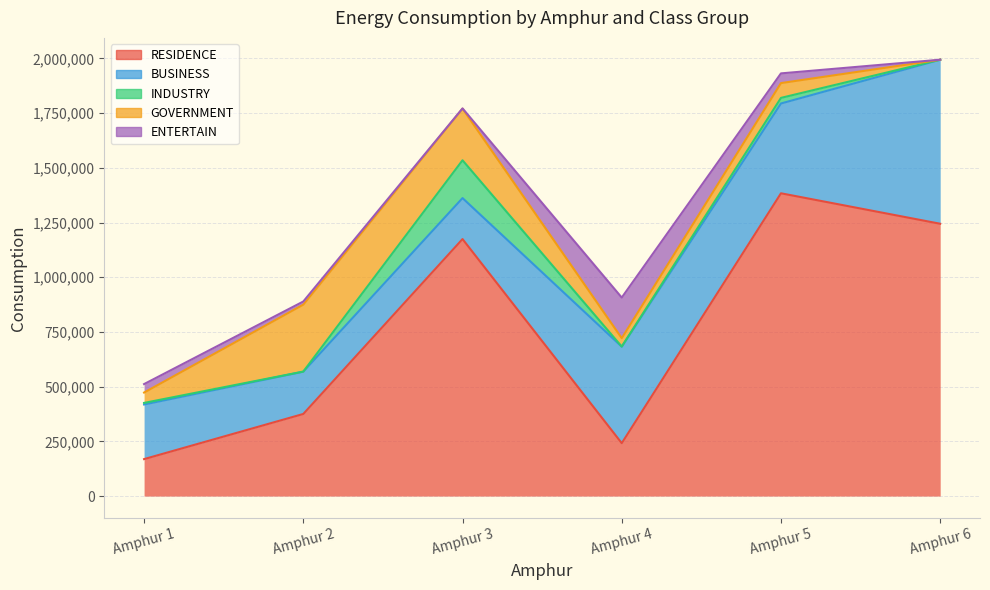

Reading right to left, extract all data points from this chart.

RESIDENCE: 1244510	1383738	241761	1174586	375245	168906
BUSINESS: 749758	410472	441079	187262	193321	249666
INDUSTRY: 0	25558	327	172817	375	7204
GOVERNMENT: 0	67580	38431	235821	305955	47321
ENTERTAIN: 0	44401	185576	1265	14369	38717